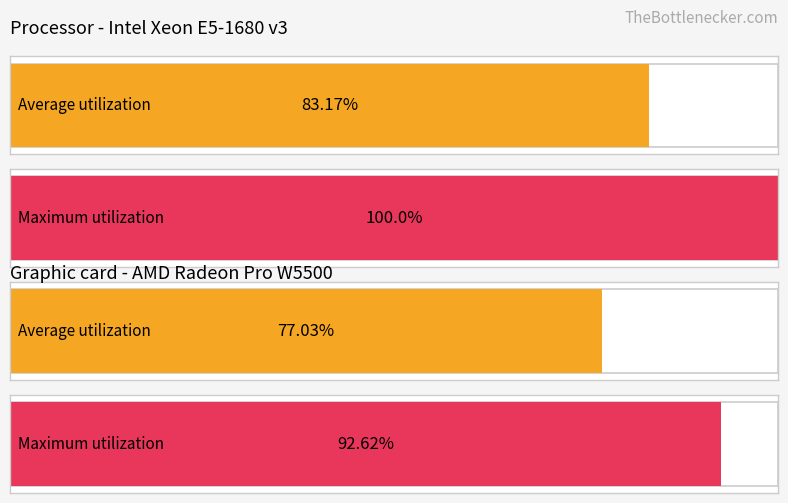

List the series in order of their peak value, lowest first.

Average utilization, Maximum utilization